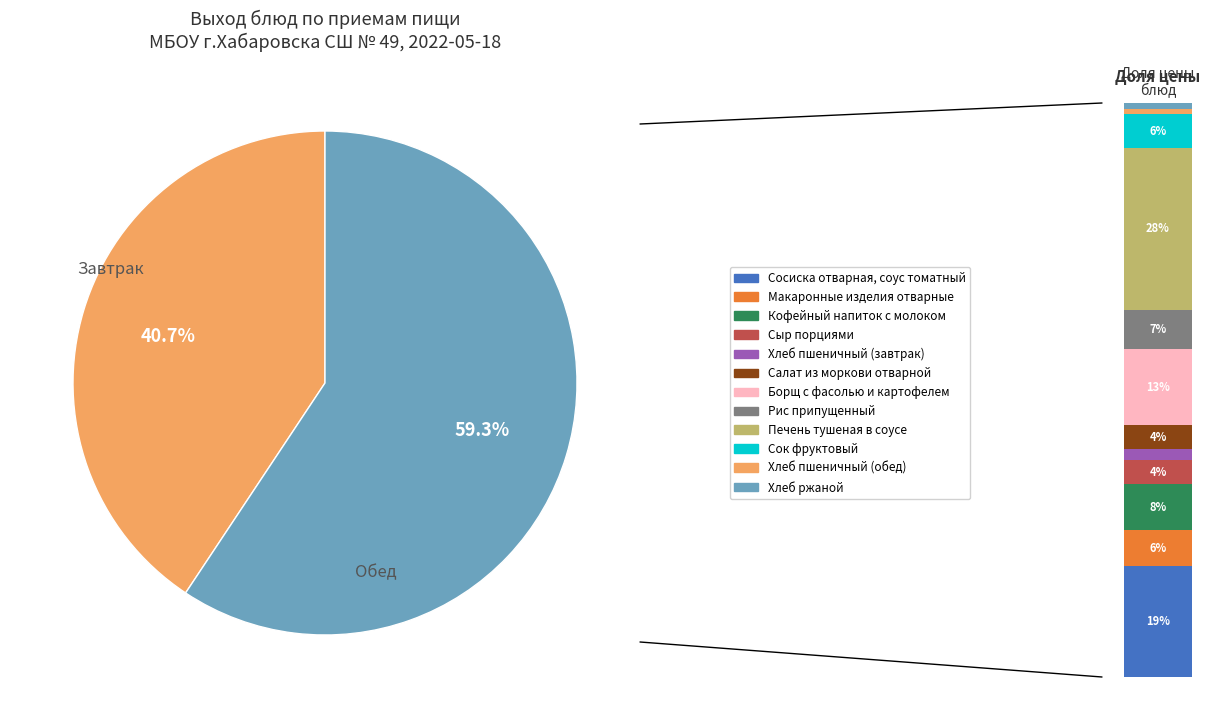

Does Сосиска отварная, соус томатный represent more than half of the total?

No